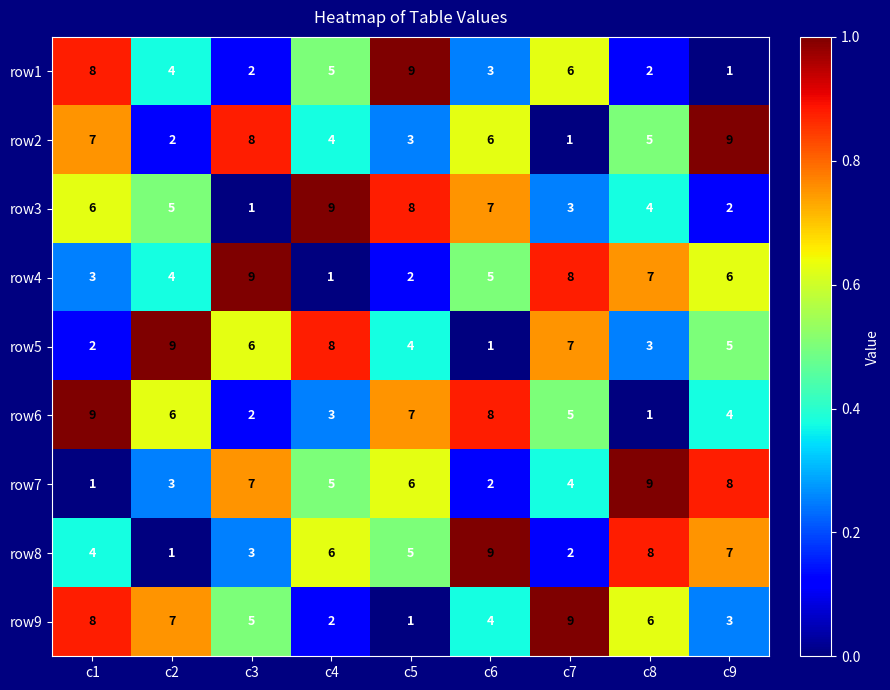

Count the number of data series in this chart.

9